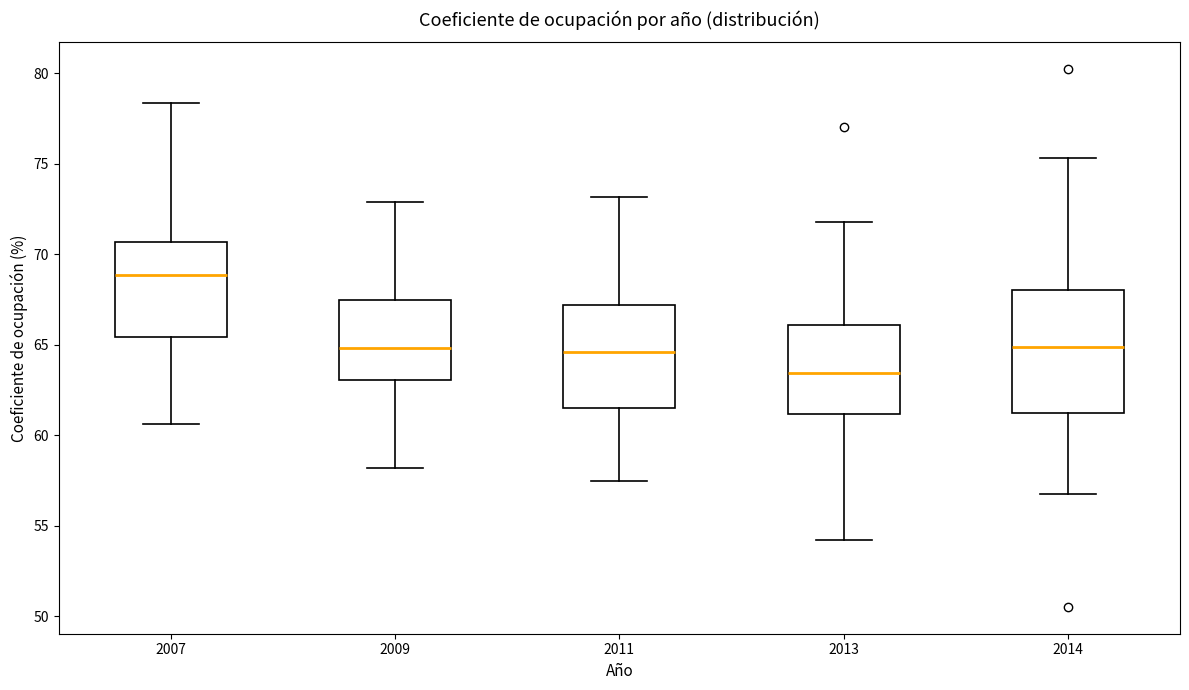

Which box's median line is the lowest?

2013